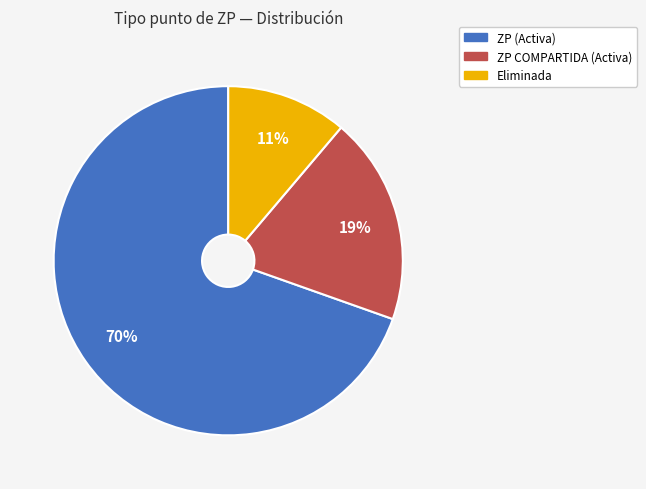

Does any single category account for the majority?

Yes